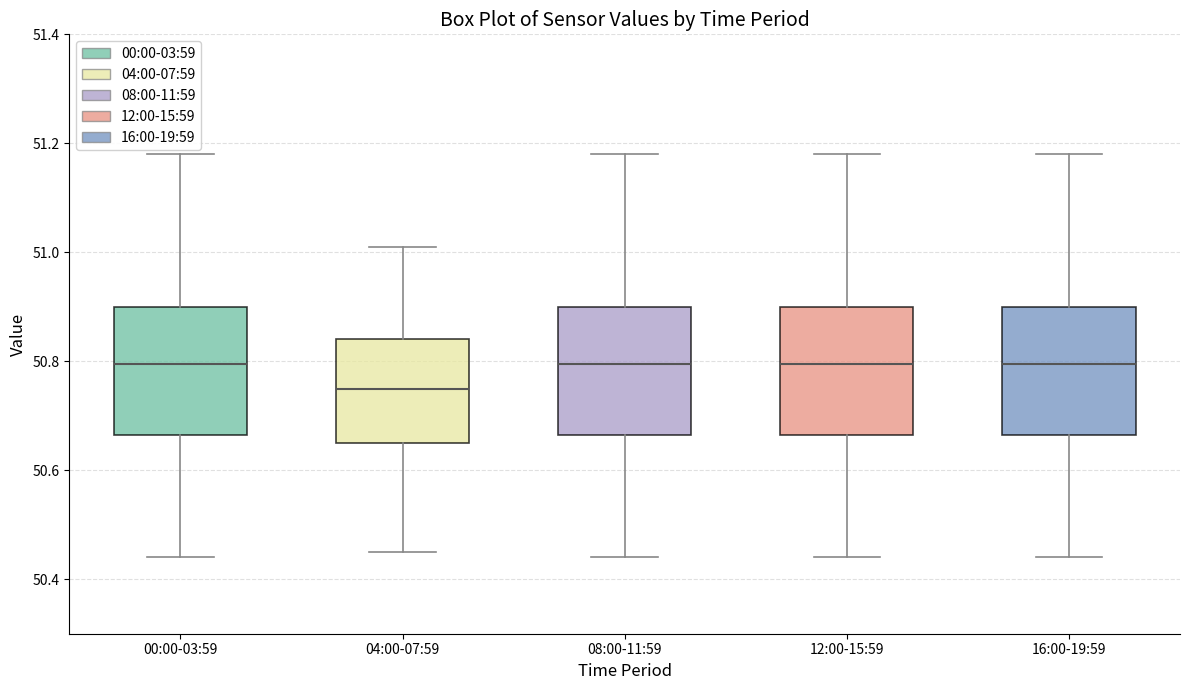

Where does the median line of the box for 00:00-03:59 sit on the y-axis? The values are not printed on the chart, so give them approximately, as read against the axis.

50.80